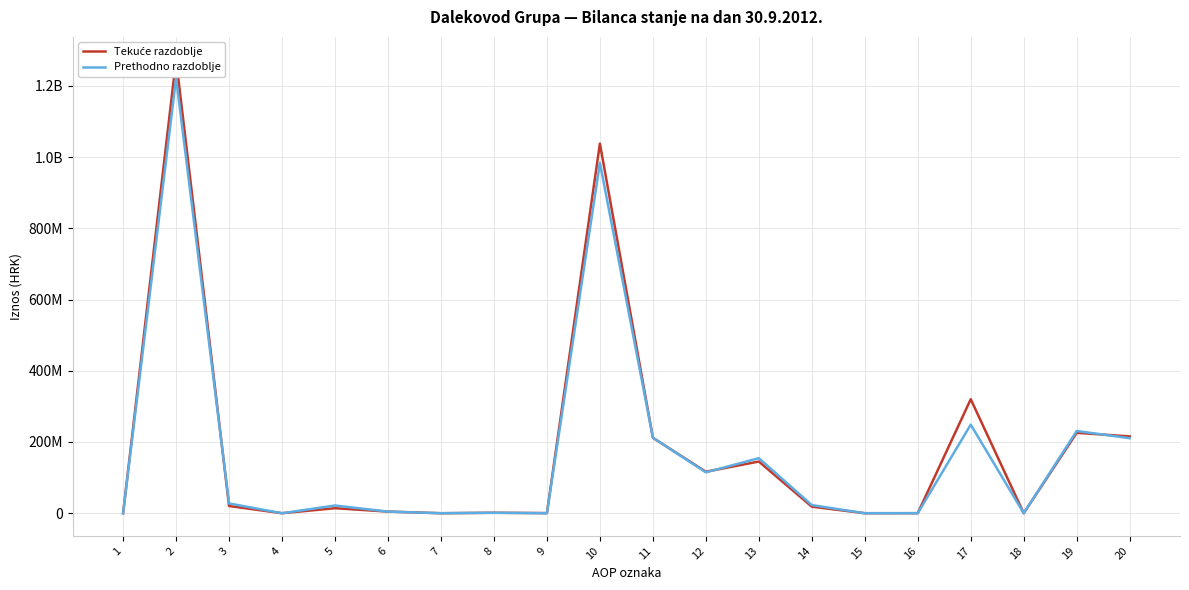

What is the sum of the Tekuće razdoblje values at 5 and 6?

18657563